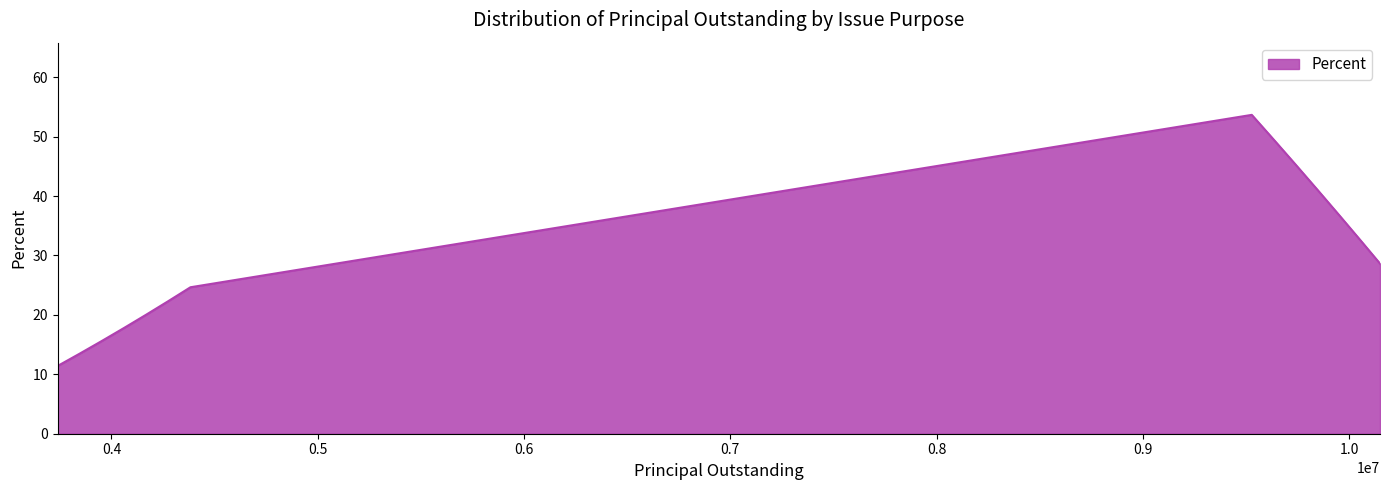

What is the smallest value displayed?

11.4